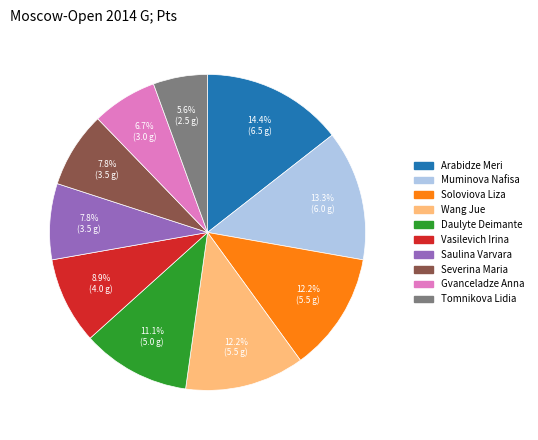

Is Daulyte Deimante the majority of the pie?

No